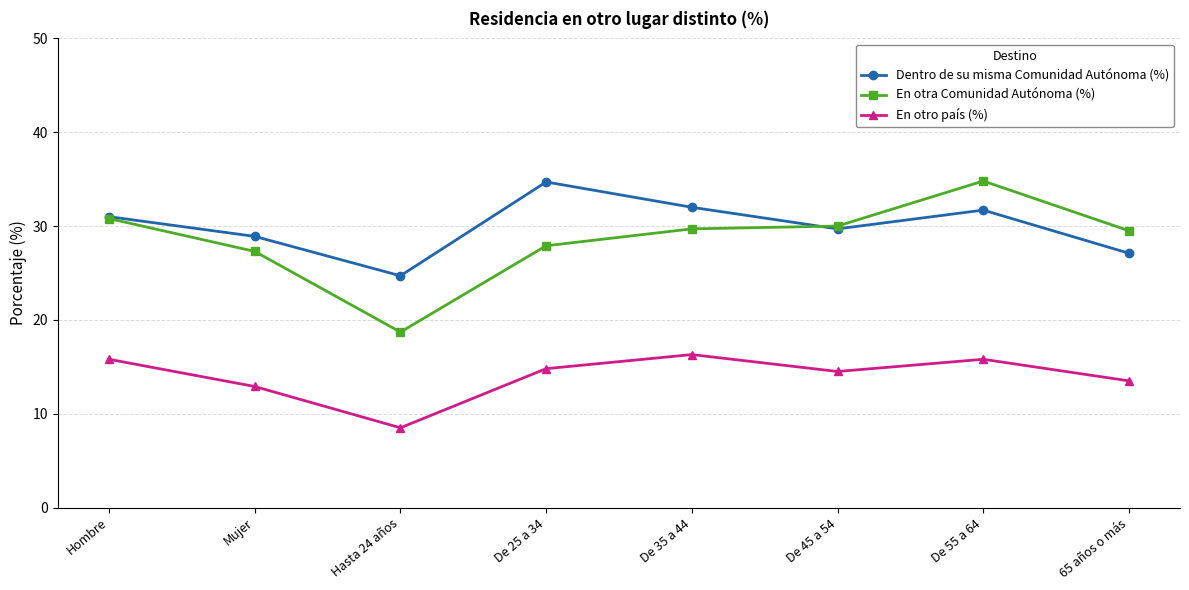

Is this an area chart (filled region under the line)?

No